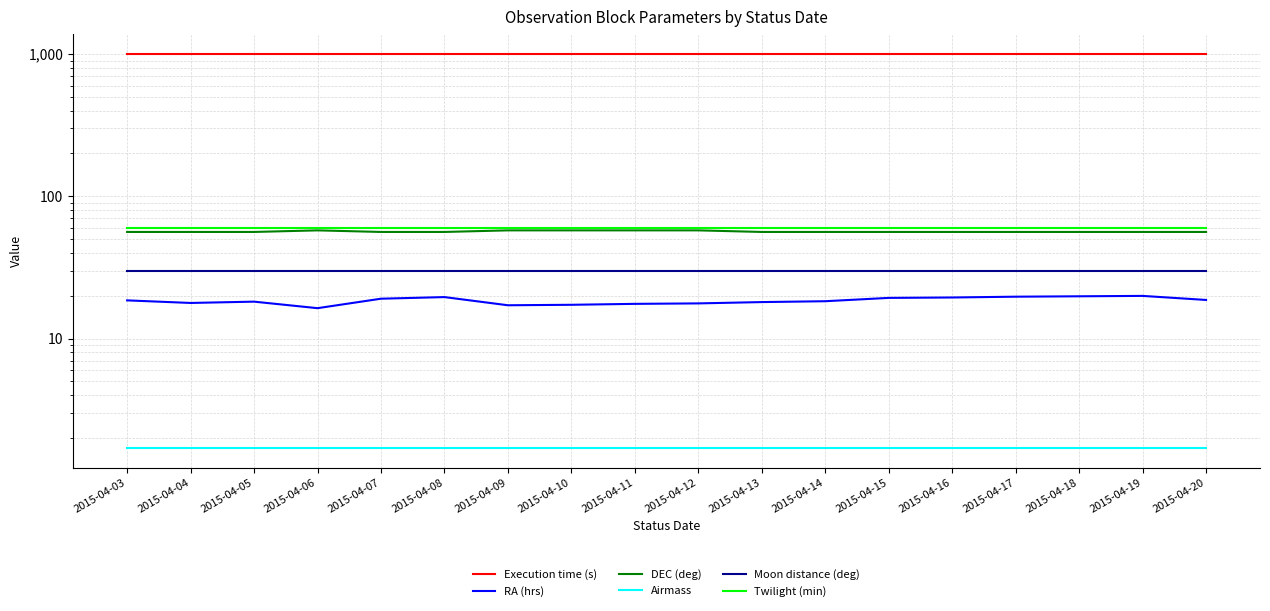

What is the sum of all DEC (deg) values?

1018.1